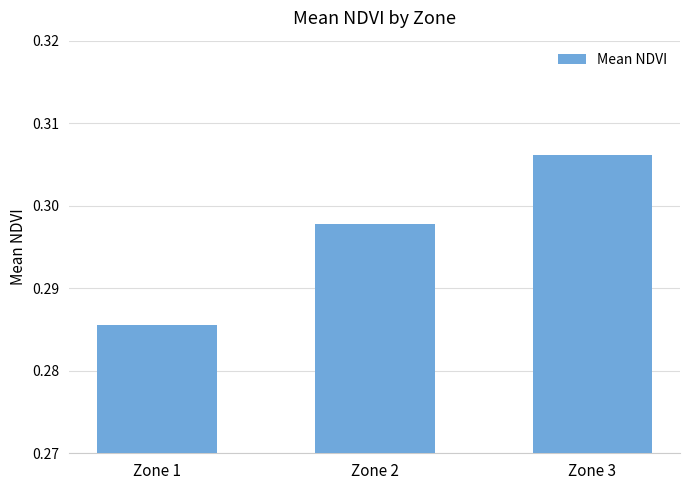

How many data points does each series have?

3